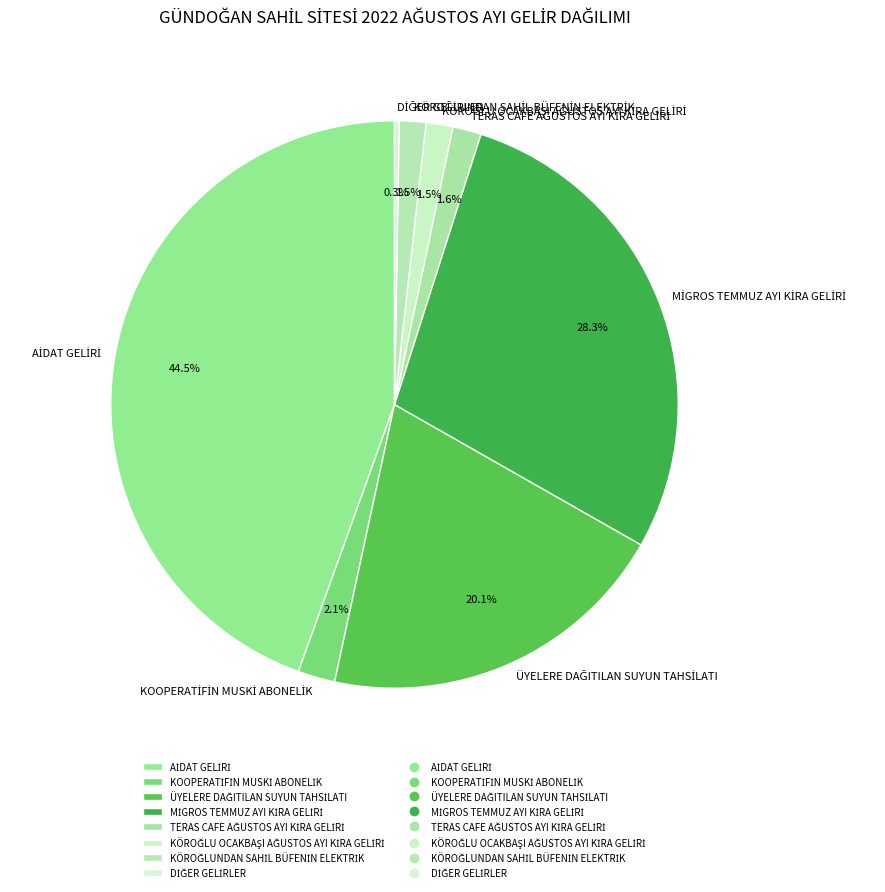

Does any single category account for the majority?

No